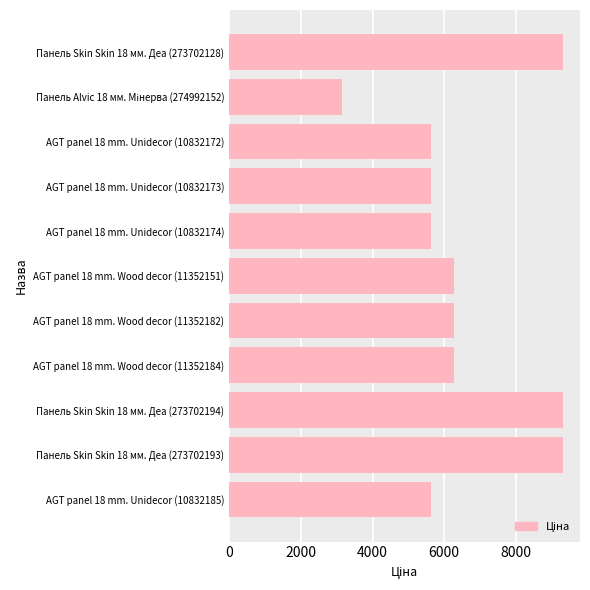

Count the number of data series in this chart.

1